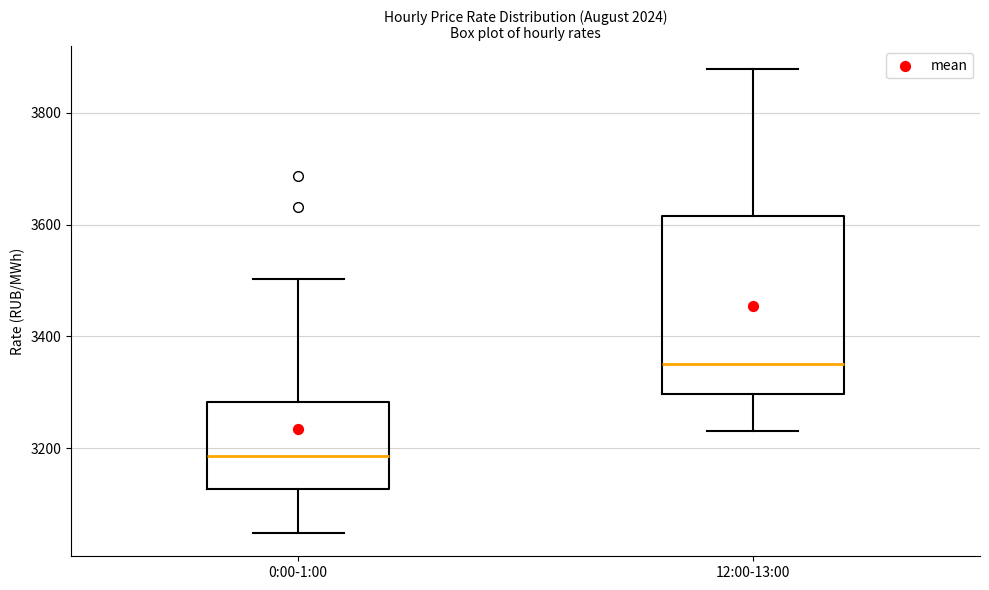

Which box's median line is the highest?

12:00-13:00